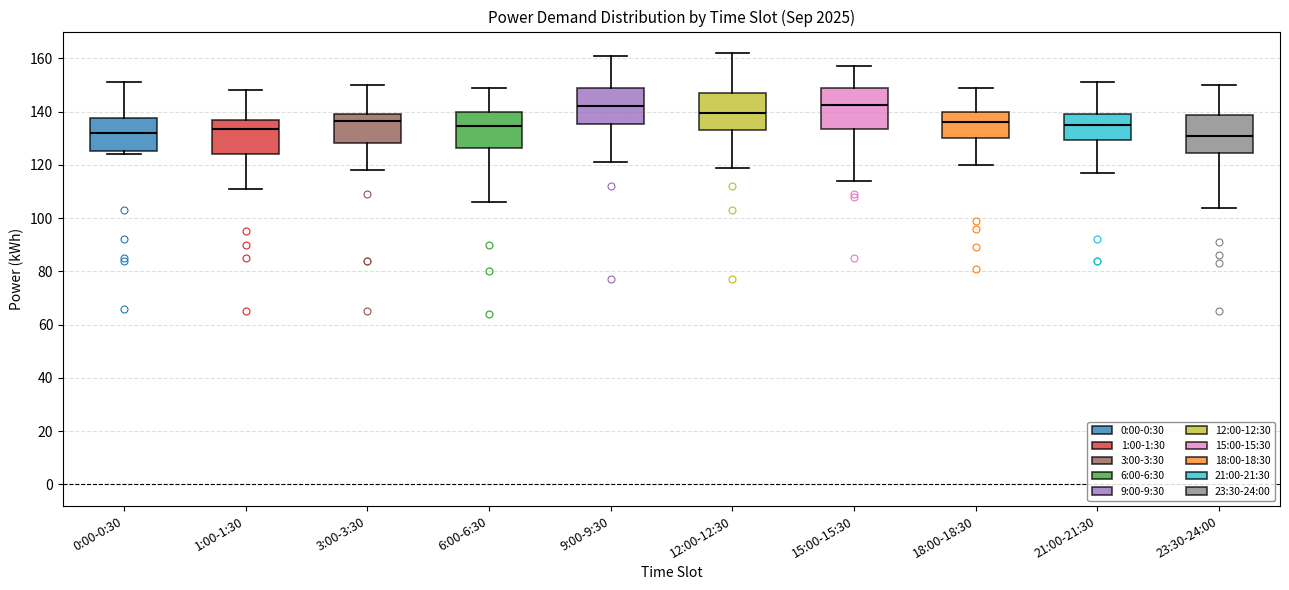

Where does the median line of the box for 1:00-1:30 sit on the y-axis? The values are not printed on the chart, so give them approximately, as read against the axis.

134